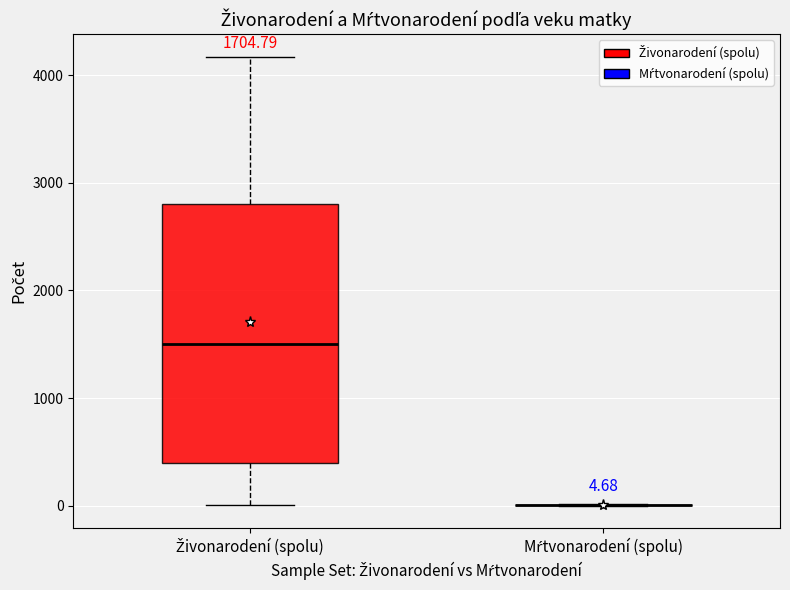

Comparing the boxes themselves (not the whiskers), which one is the tallest?

Živonarodení (spolu)